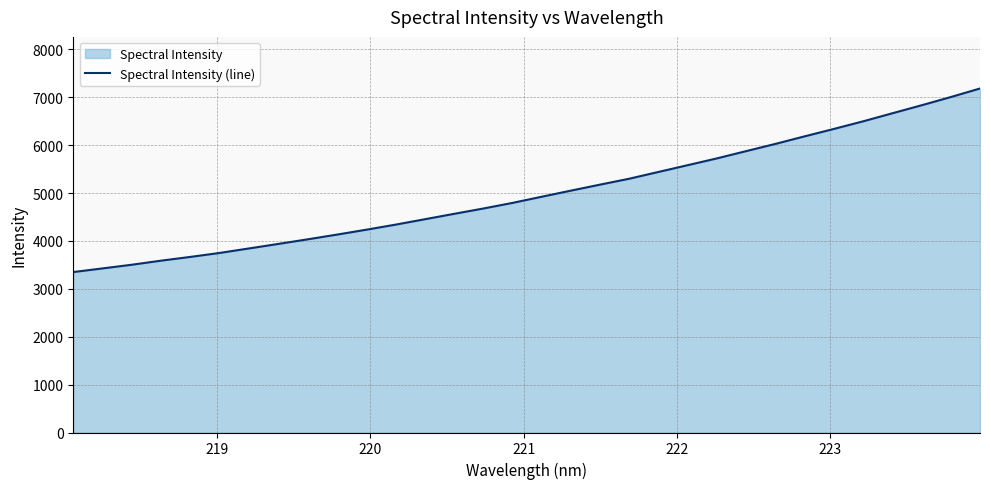

What is the value of the 27th point from the left?

6337.8